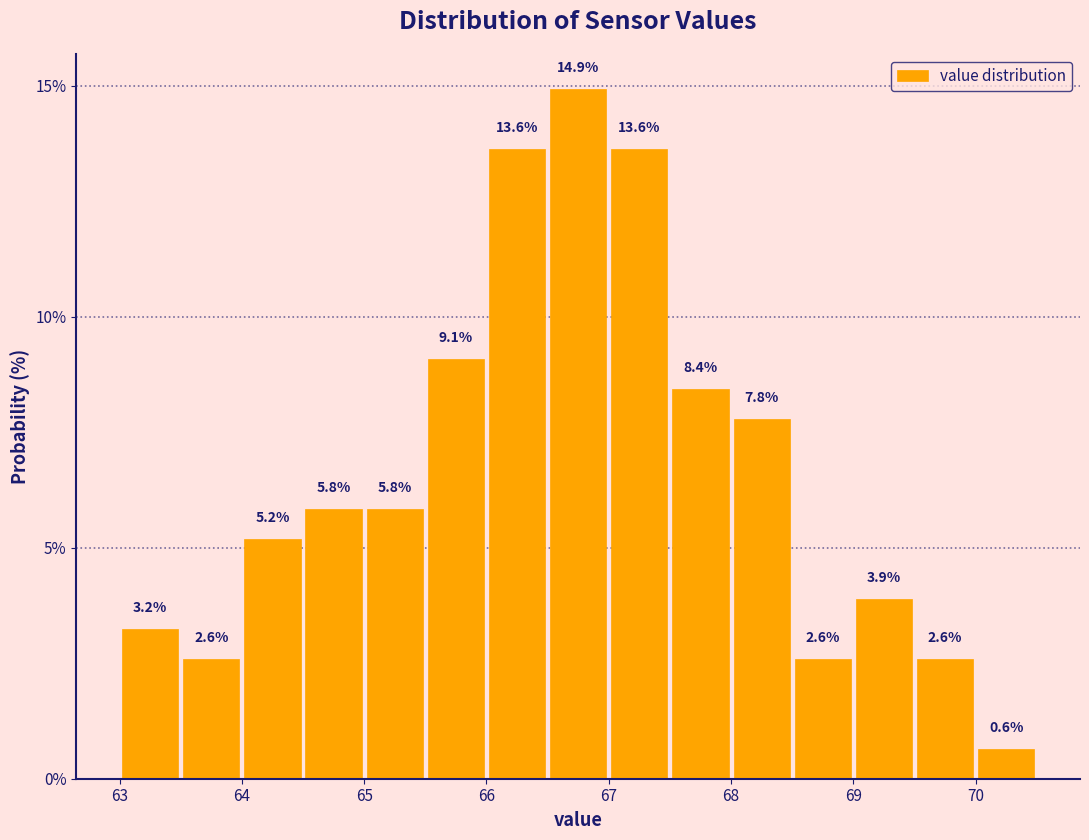

Reading left to right, transcribe this chart: for each bar, give the range it covers on the x-axis and its height.

63.0 to 63.5: 3.2
63.5 to 64.0: 2.6
64.0 to 64.5: 5.2
64.5 to 65.0: 5.8
65.0 to 65.5: 5.8
65.5 to 66.0: 9.1
66.0 to 66.5: 13.6
66.5 to 67.0: 14.9
67.0 to 67.5: 13.6
67.5 to 68.0: 8.4
68.0 to 68.5: 7.8
68.5 to 69.0: 2.6
69.0 to 69.5: 3.9
69.5 to 70.0: 2.6
70.0 to 70.5: 0.6